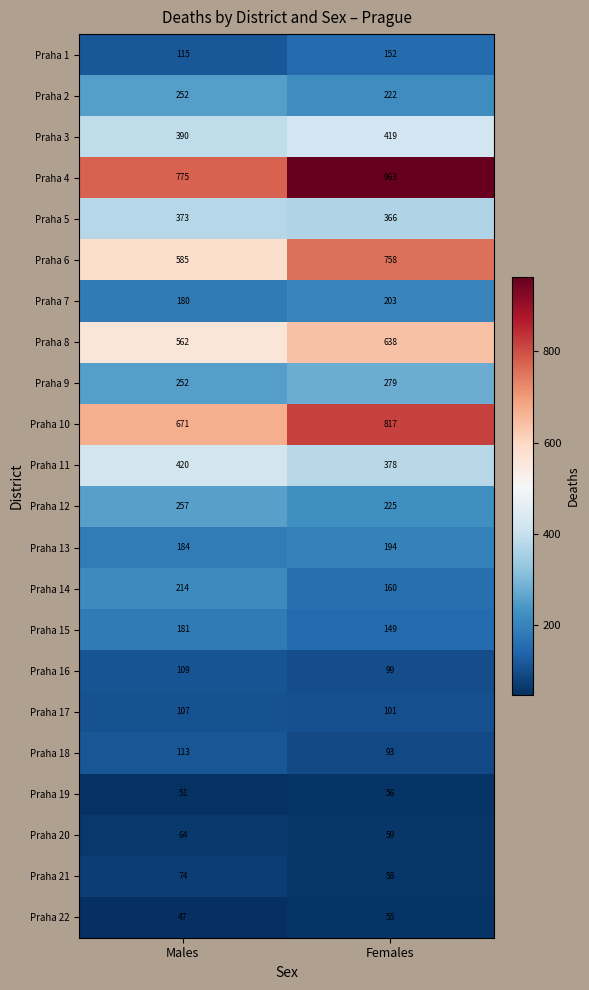

What is the sum of all Praha 12 values?

482